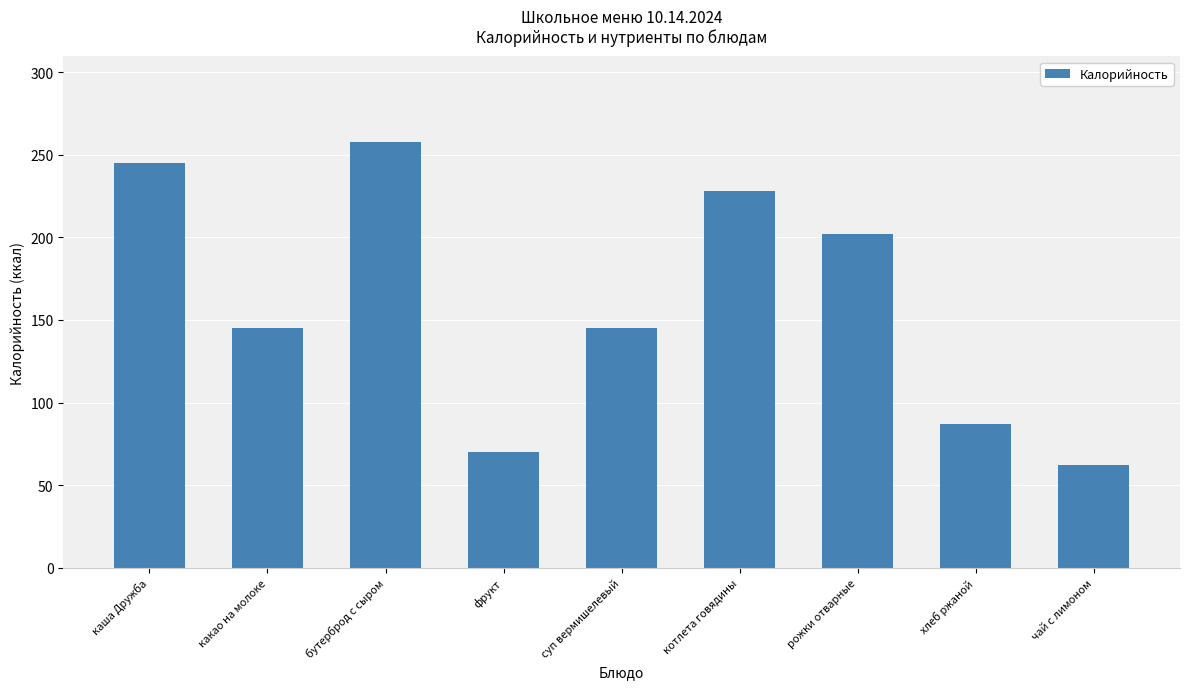

What is the average value?

160